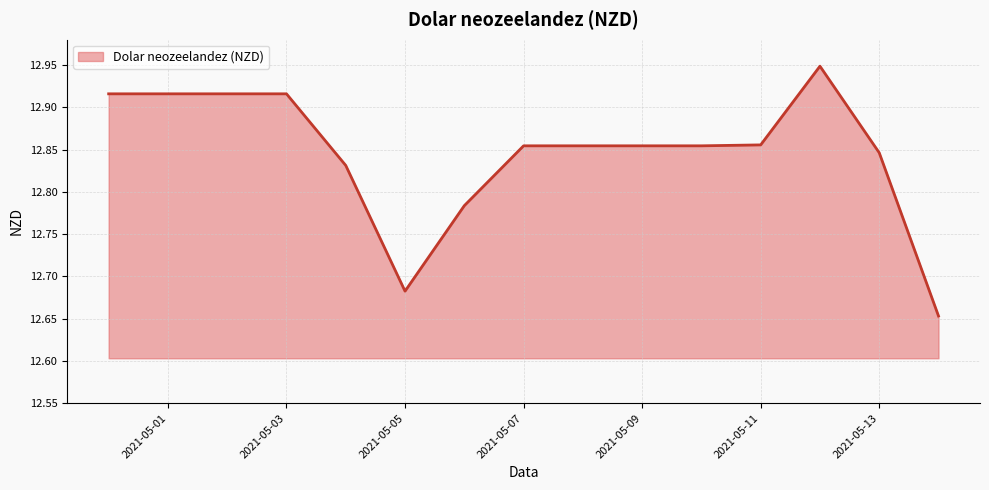

What is the label of the 6th point from the right?

2021-05-09